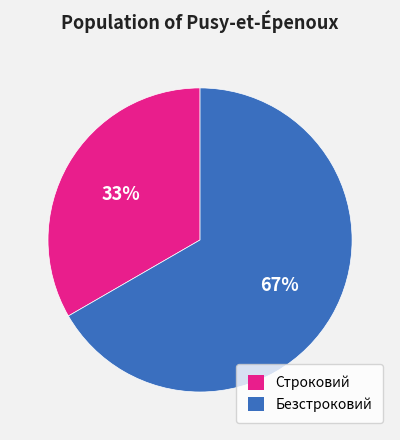

To the nearest percent, what is the average slice percentage?

50%